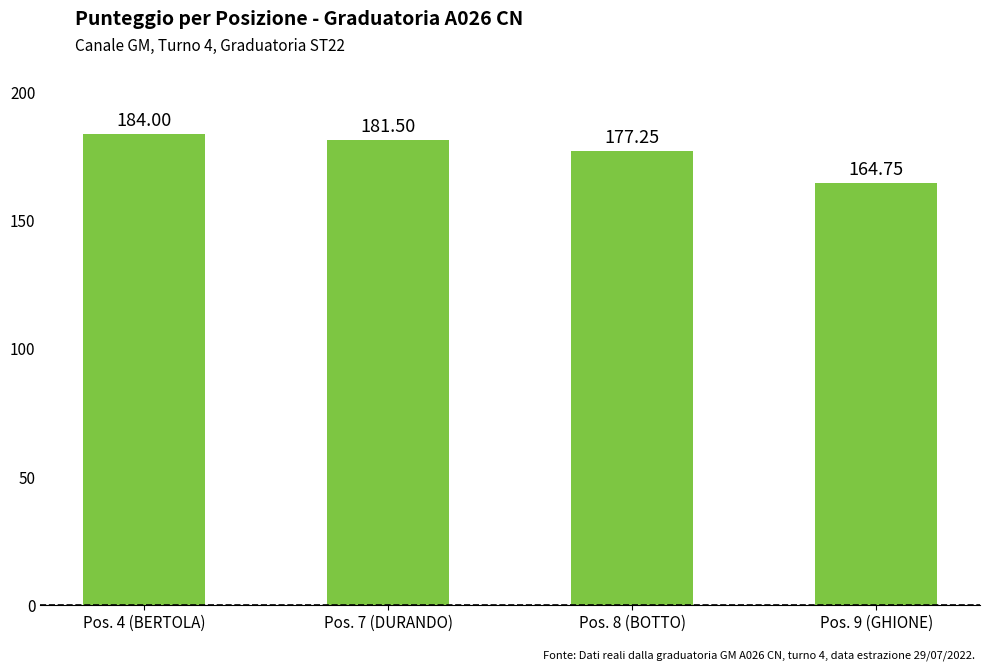

Count the number of categories in the chart.

4